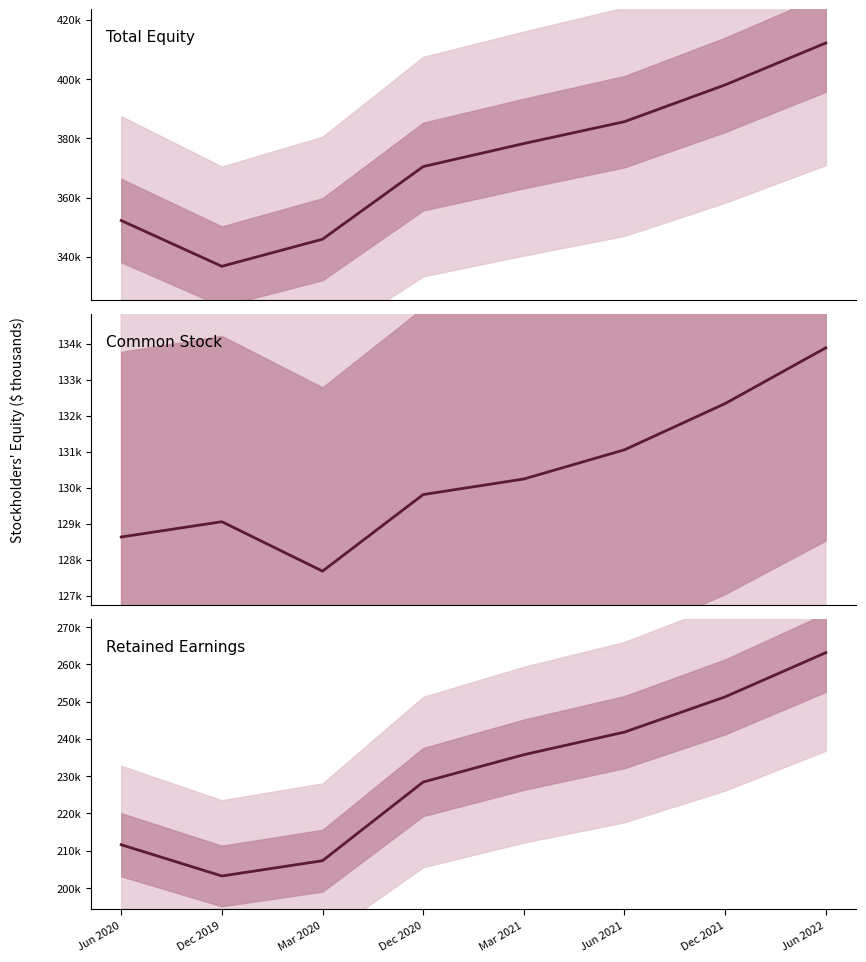

What are all the series names shown in the legend?

Total Equity, Common Stock, Retained Earnings